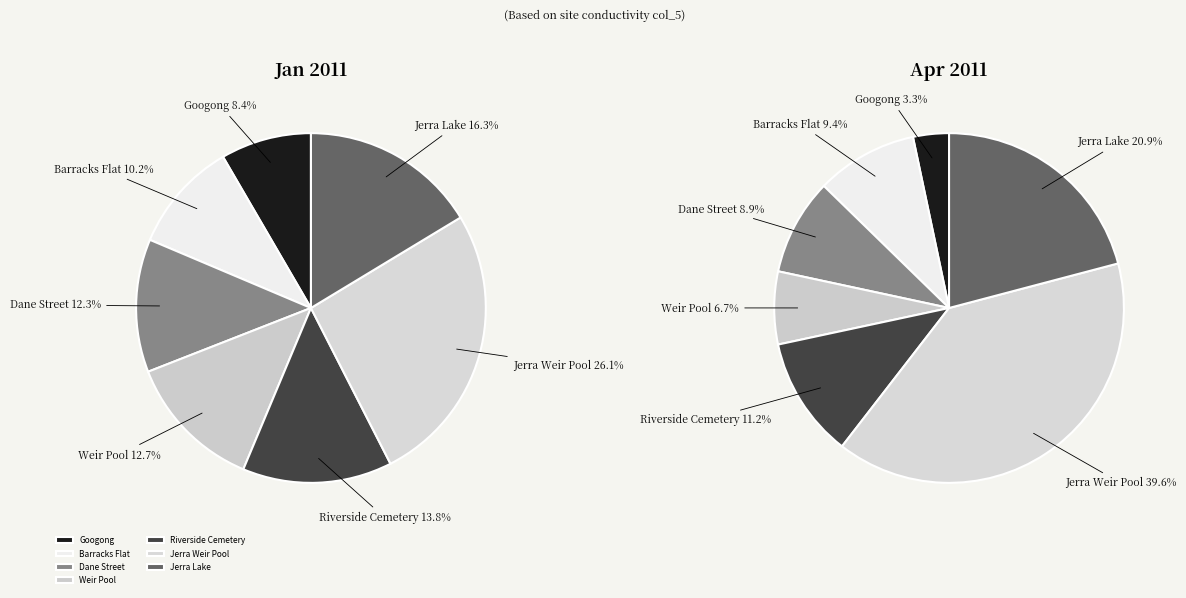

Which slice is the largest?

Jerra Weir Pool